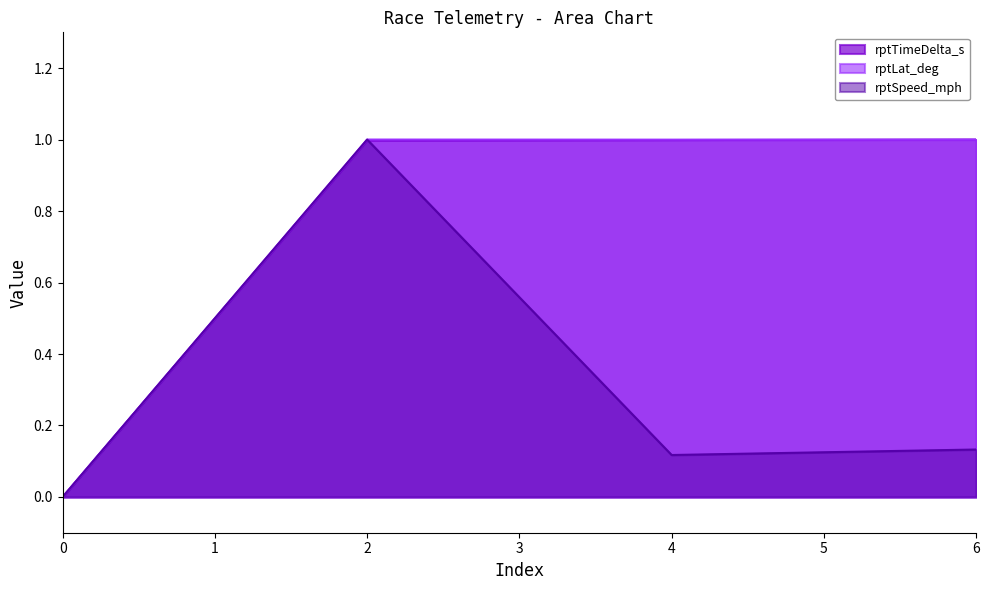

How many series are shown in this chart?

3